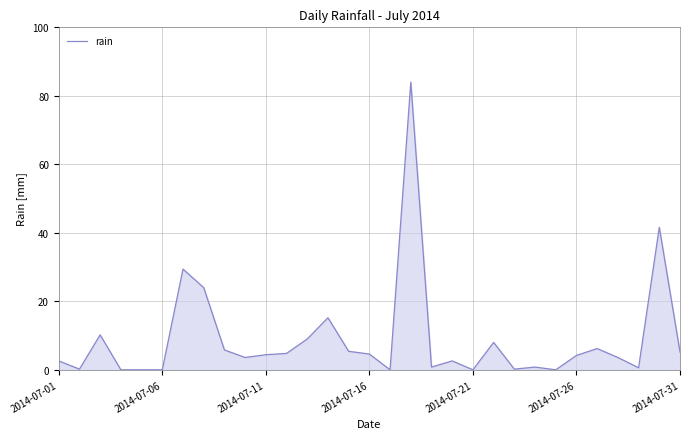

What is the greatest value displayed?

84.0